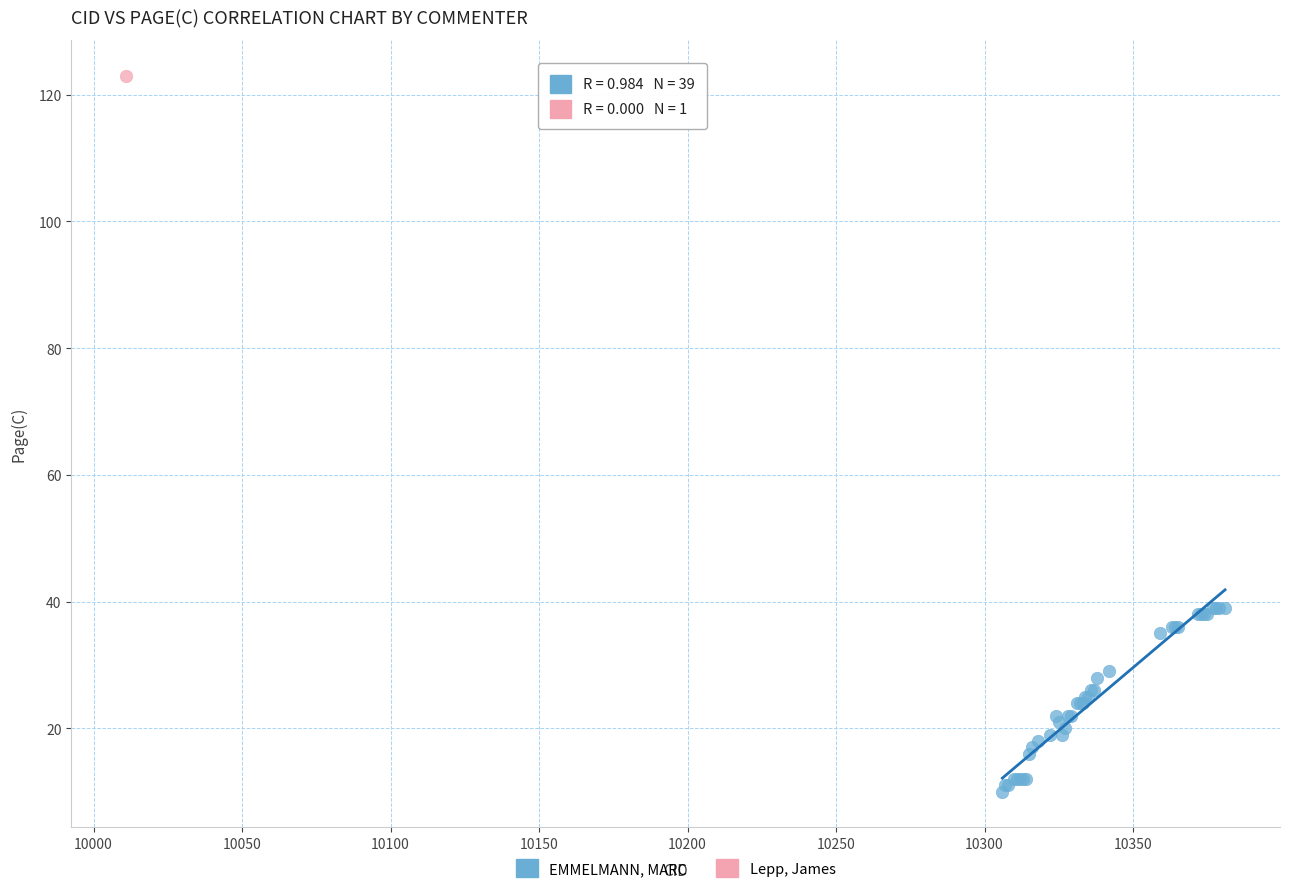

What are all the series names shown in the legend?

EMMELMANN, MARC, Lepp, James